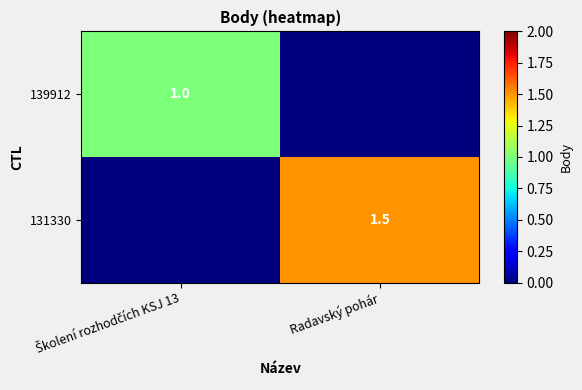

Is it true that 131330 equals 0.7 at Radavský pohár?

False